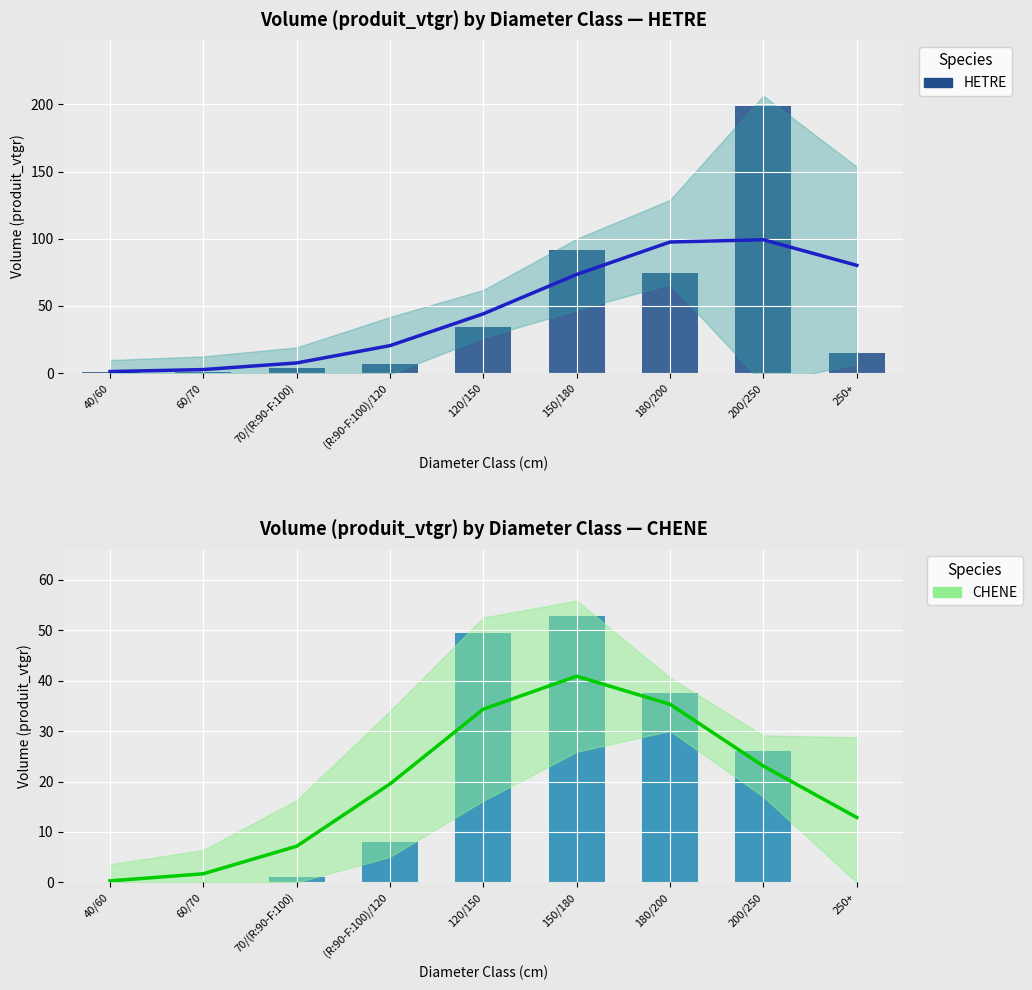

What is the spread (max minus min) of values at 70/(R:90-F:100)?

3.0